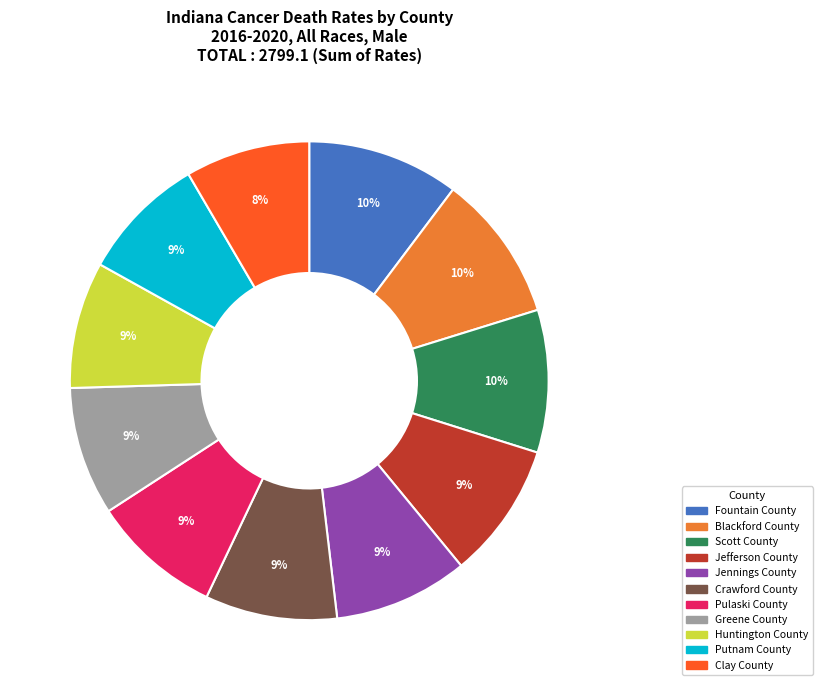

To the nearest percent, what is the difference between the largest and smallest slice percentages?

2%